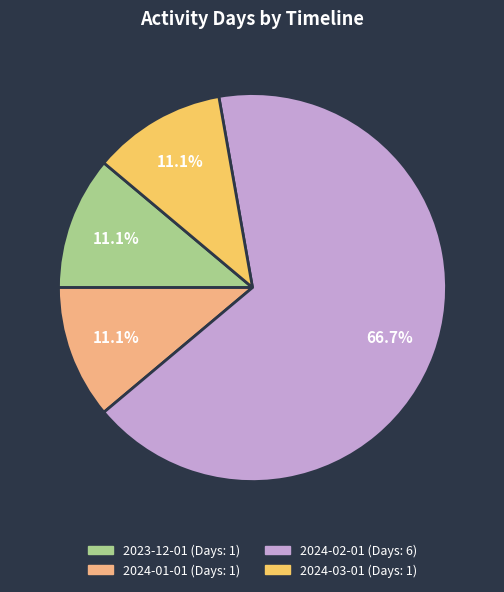

To the nearest percent, what is the difference between the largest and smallest slice percentages?

56%